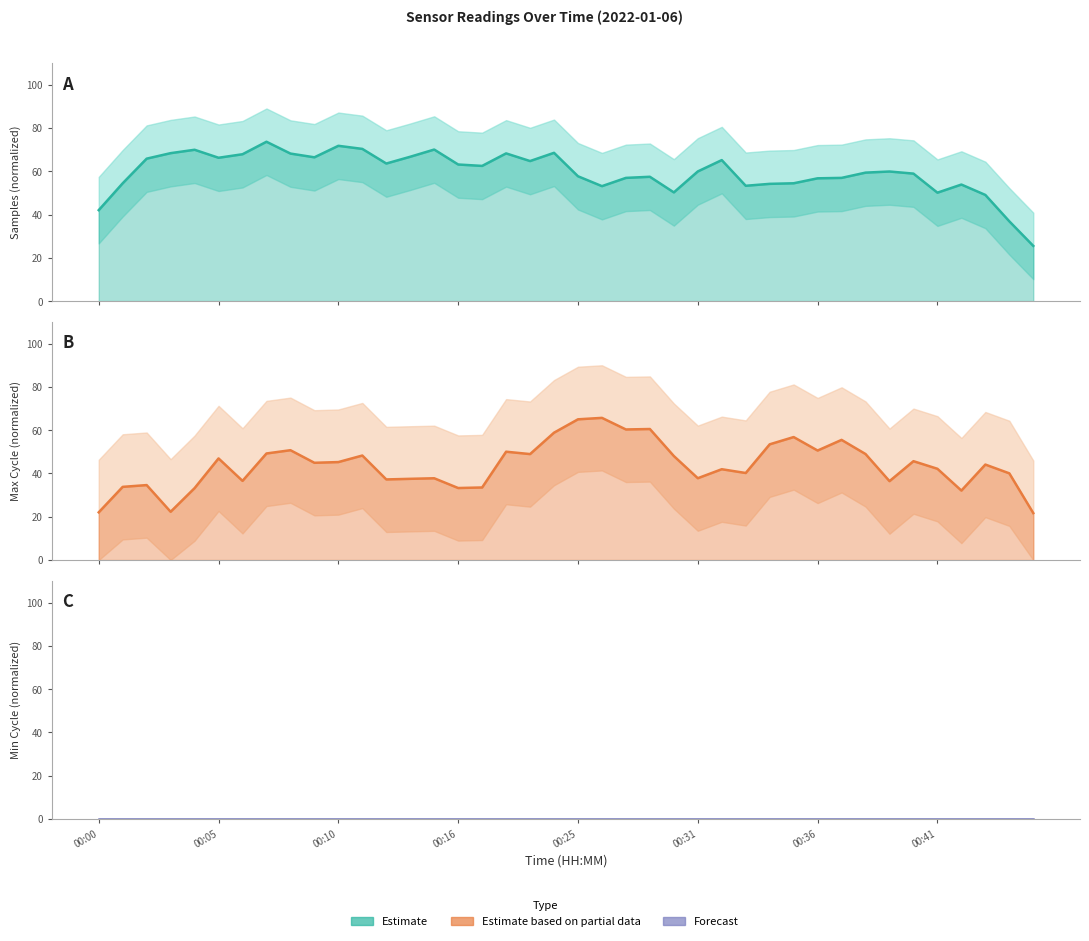

What is the average value of the Estimate based on partial data series?

43.8